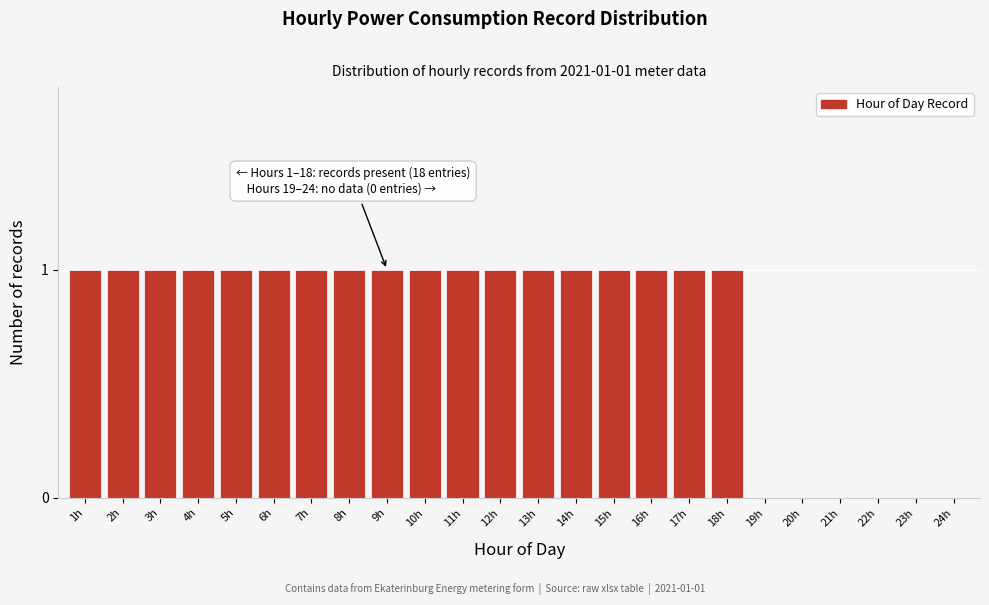

Reading left to right, transcribe all the data shown in this chart.

1h=1	2h=1	3h=1	4h=1	5h=1	6h=1	7h=1	8h=1	9h=1	10h=1	11h=1	12h=1	13h=1	14h=1	15h=1	16h=1	17h=1	18h=1	19h=0	20h=0	21h=0	22h=0	23h=0	24h=0